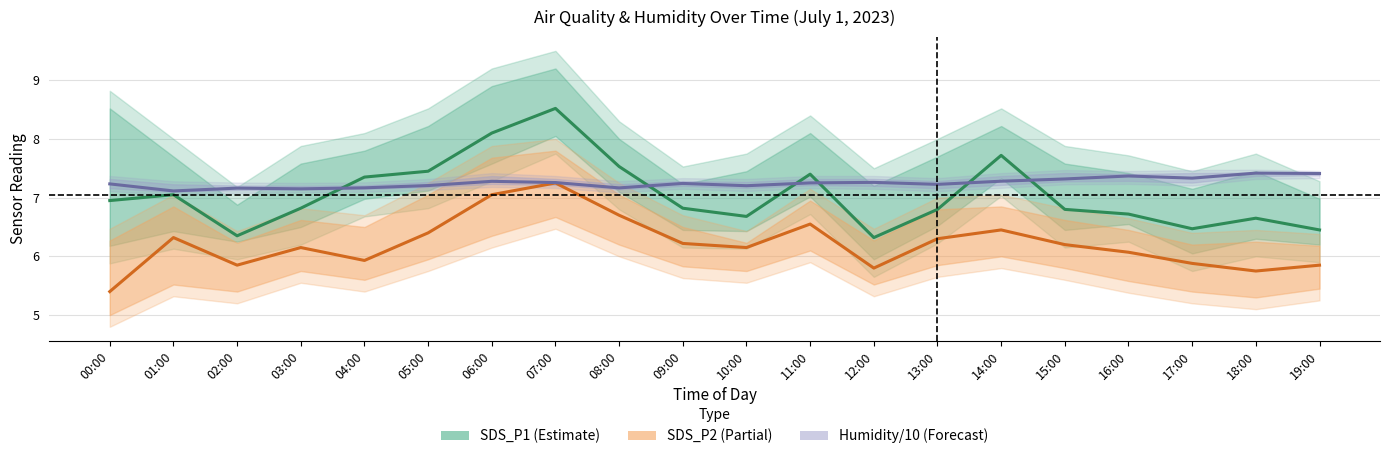

At 15:00, list the series in order from smallest to largest.

SDS_P2 (Partial), SDS_P1 (Estimate), Humidity/10 (Forecast)